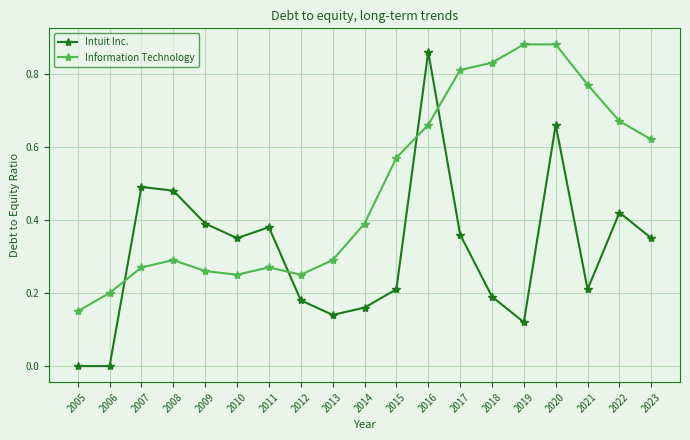

How many times do Information Technology and Intuit Inc. cross each other?

4